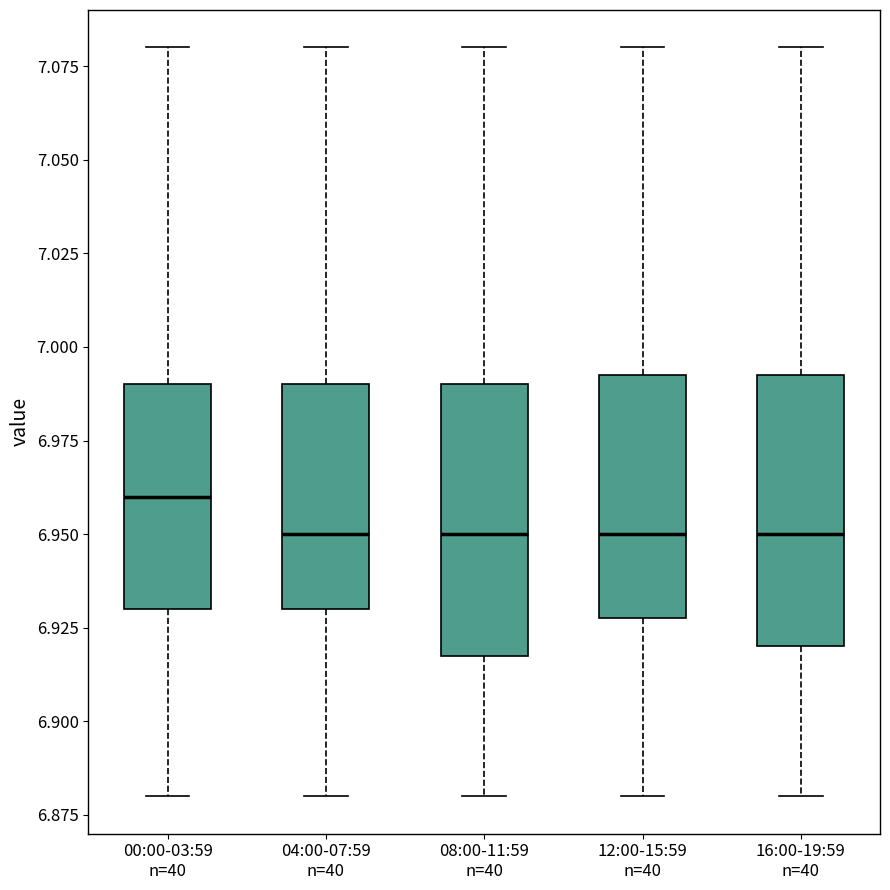

Which box has the highest median line?

00:00-03:59 n=40